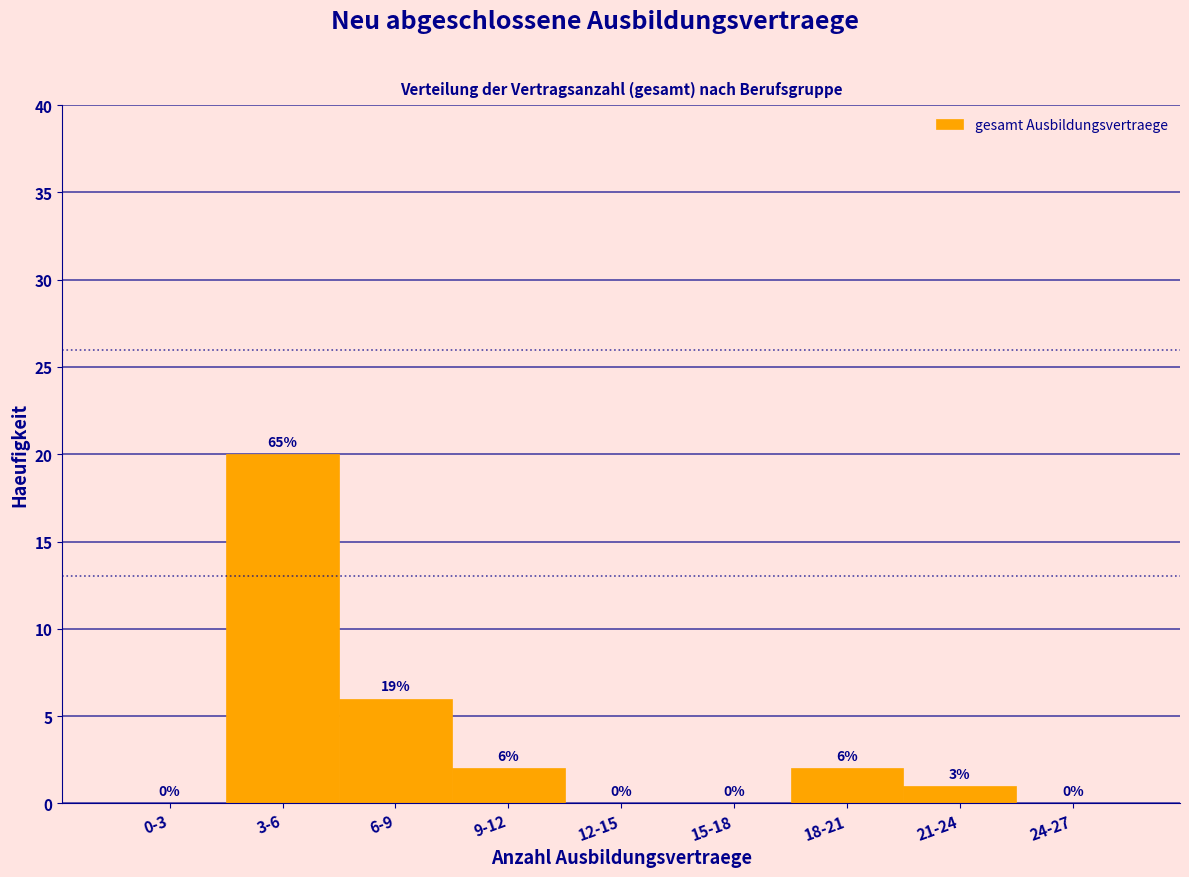

Reading left to right, extract all data points from this chart.

0-3=0	3-6=20	6-9=6	9-12=2	12-15=0	15-18=0	18-21=2	21-24=1	24-27=0